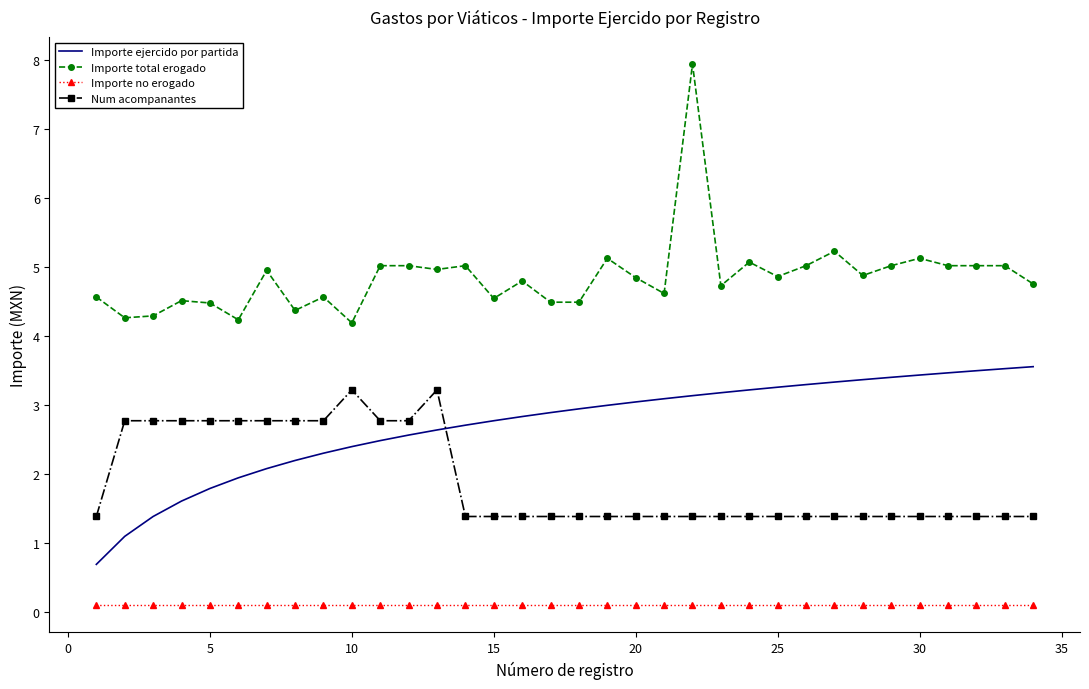

What is the difference between the maximum and minimum values in the Num acompanantes series?

1.8